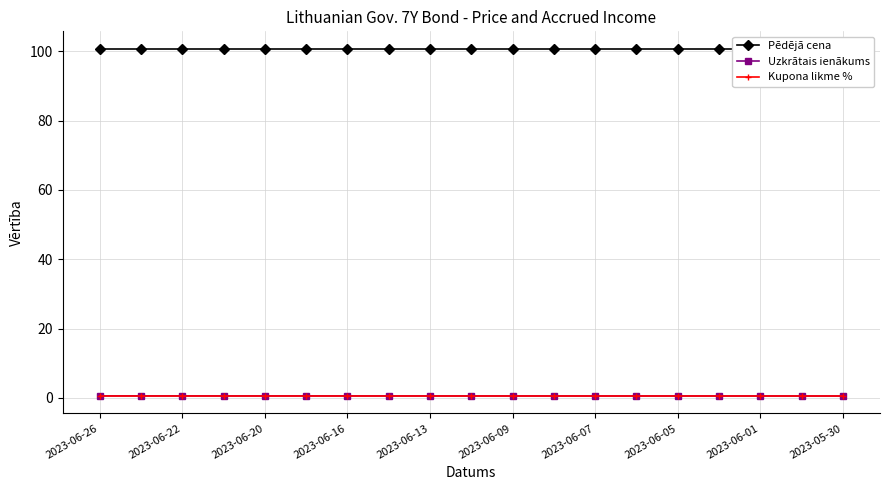

True or false: Kupona likme % and Uzkrātais ienākums cross at least once.

False